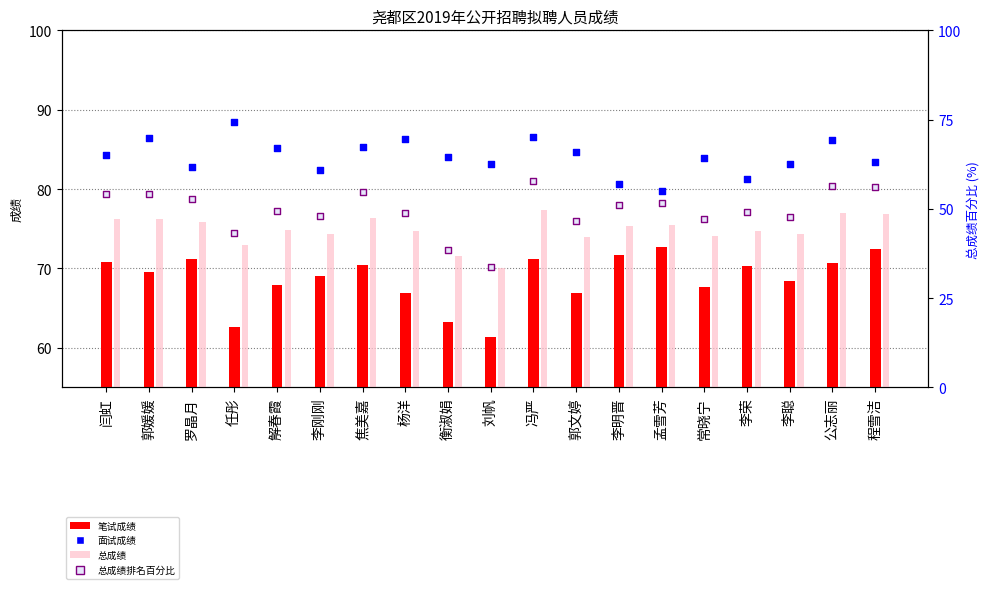

Which series contains the lowest Y value?

总成绩排名百分比